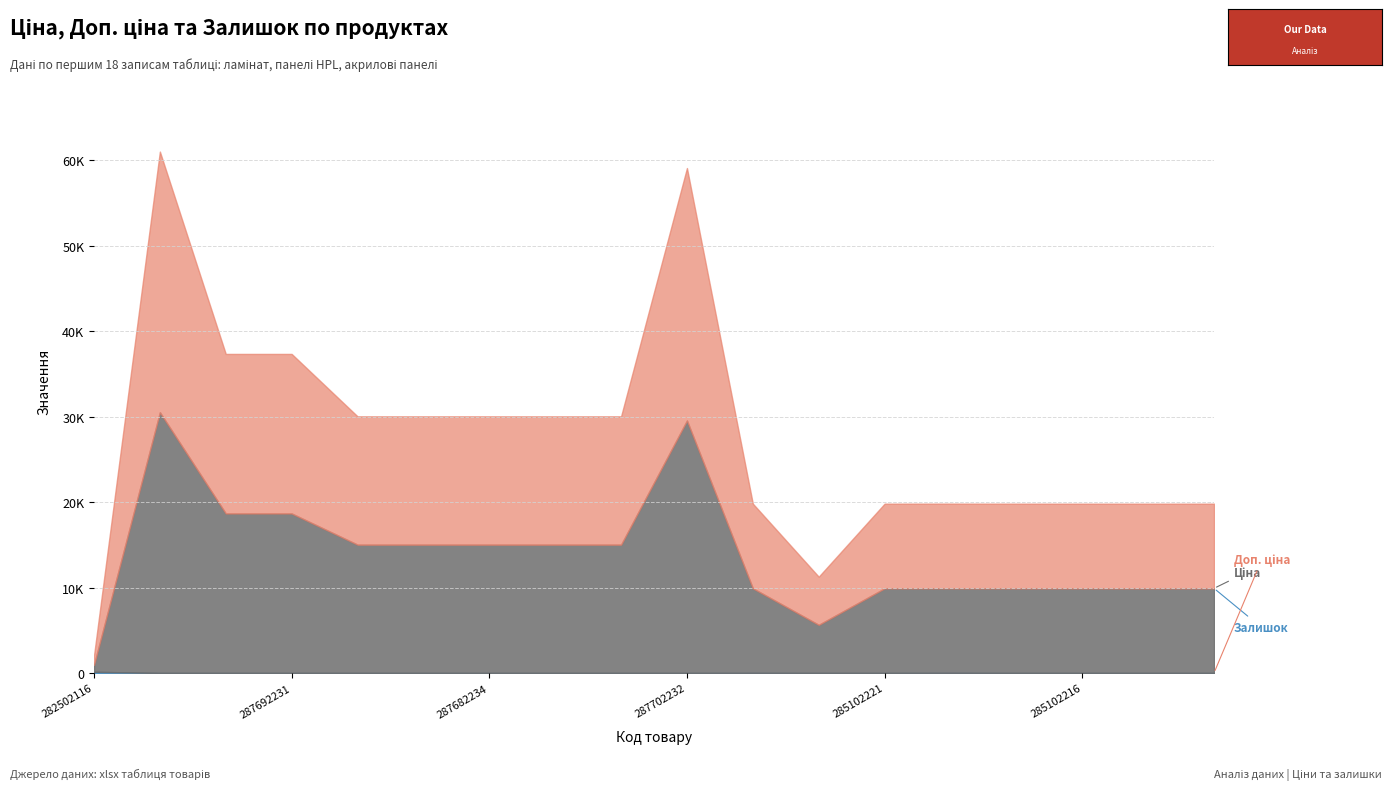

What is the label of the 17th point from the right?

287712232